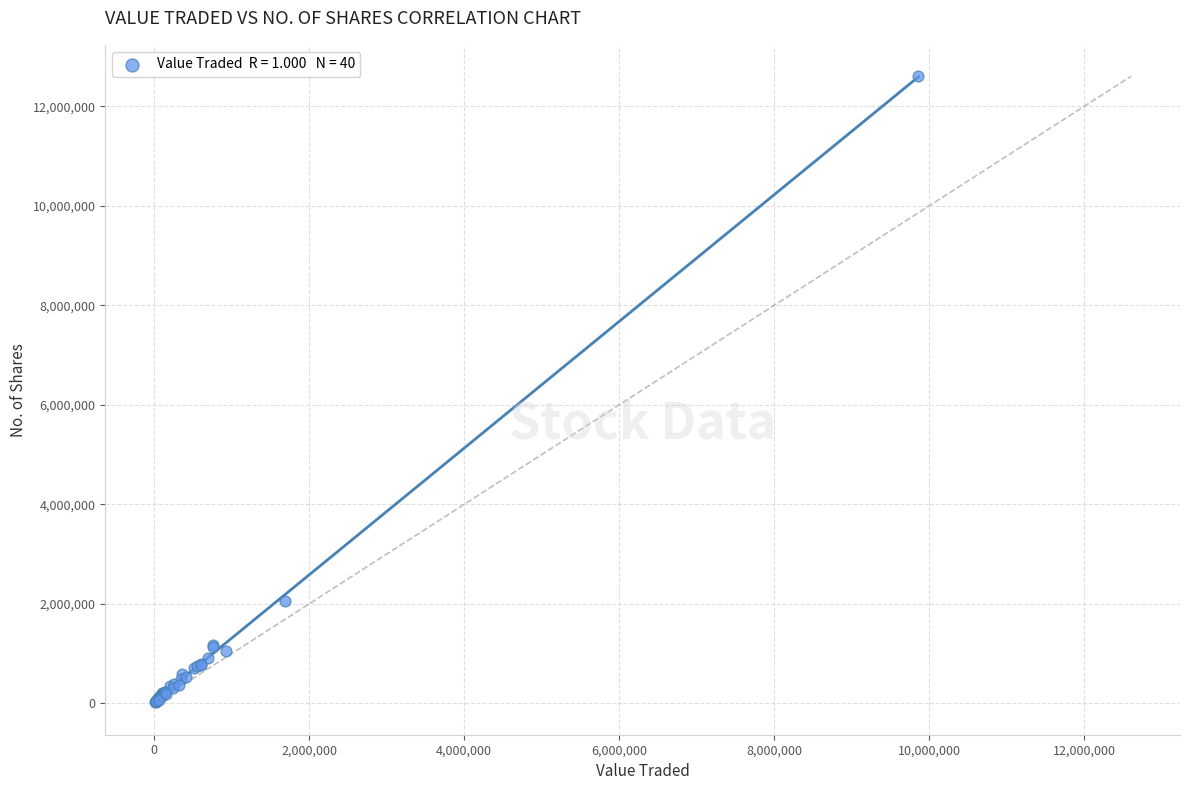

What Y value in the scatter plot is closest to 6314811?

2063728